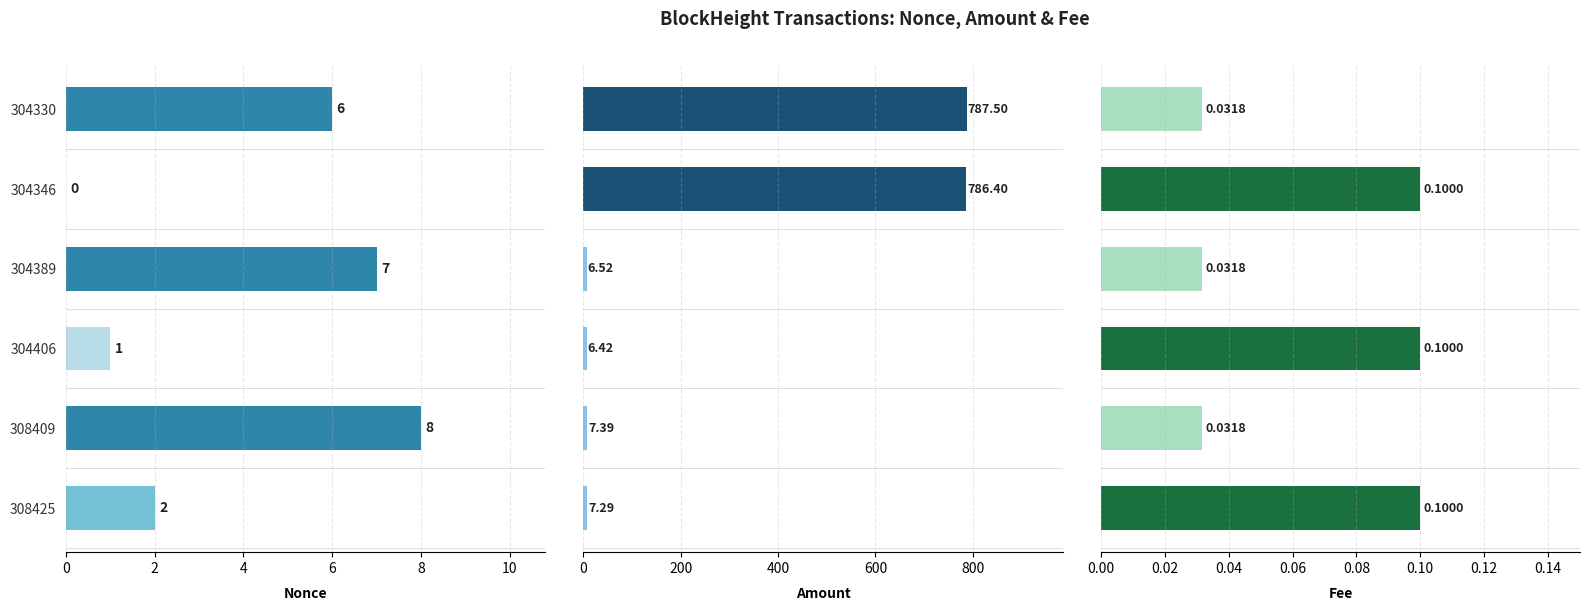

What is the greatest value displayed?

787.5